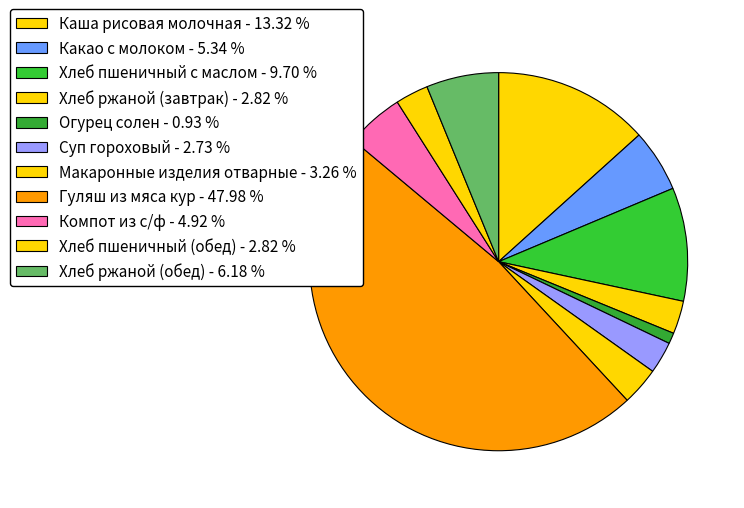

To the nearest percent, what is the average slice percentage?

9%